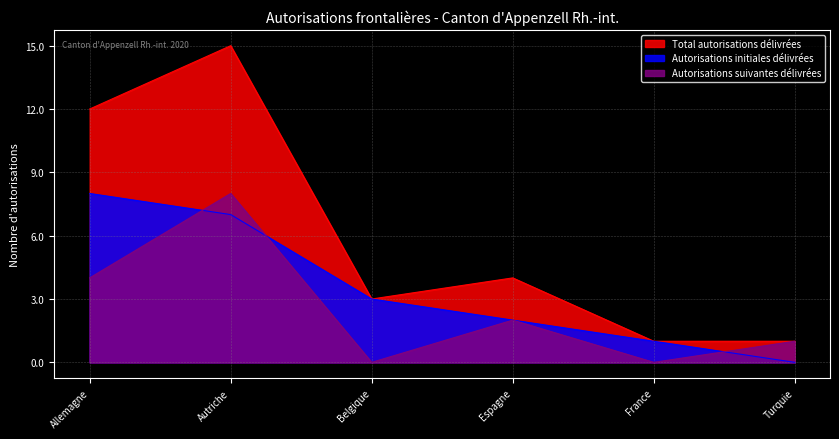

What is the spread (max minus min) of values at Belgique?

3